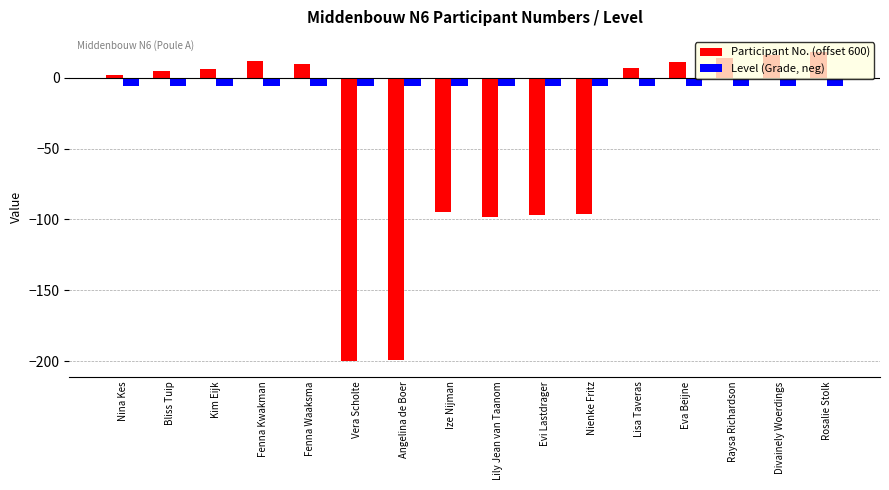

What is the total value across all series at Nina Kes?

-4